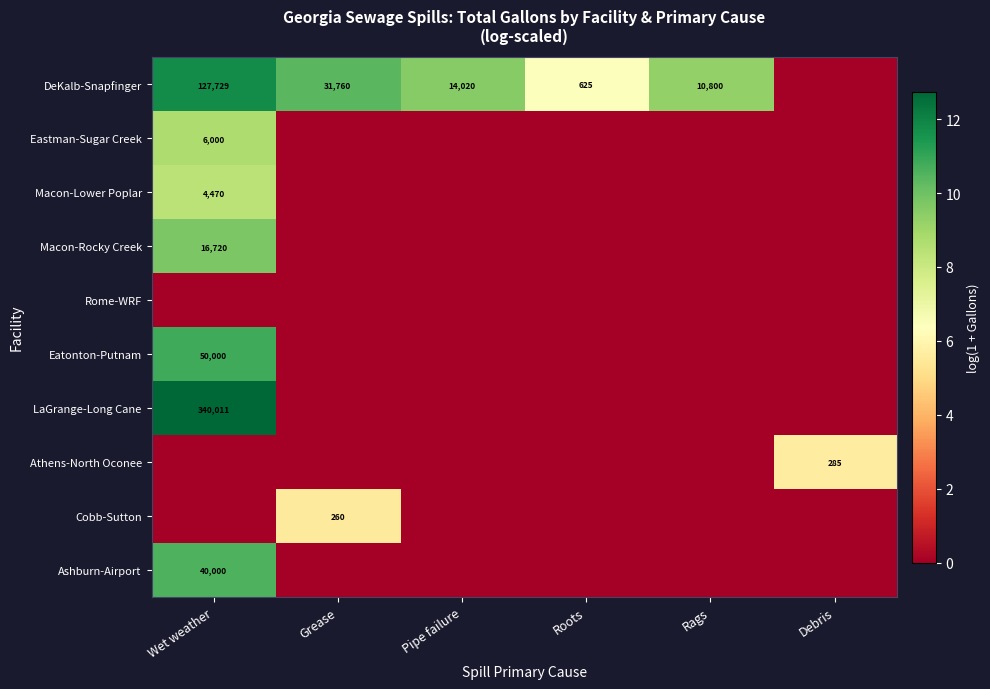

Is it true that DeKalb-Snapfinger equals 31760 at Grease?

True